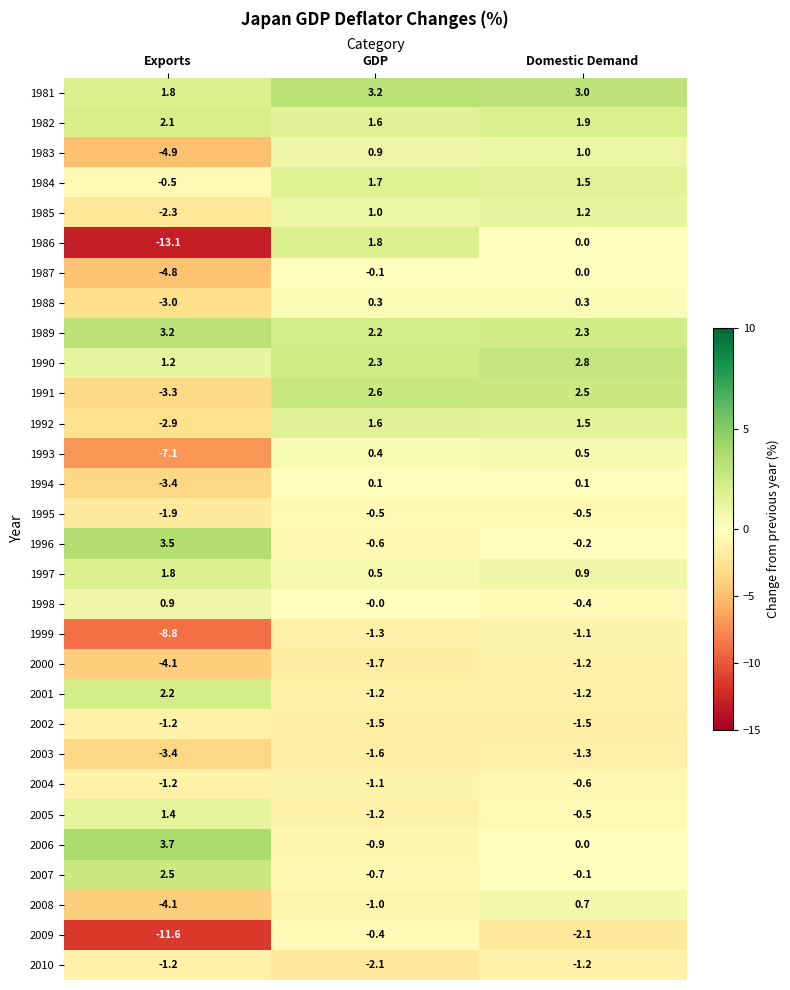

What is the difference between the maximum and minimum values in the 2002 series?

0.3